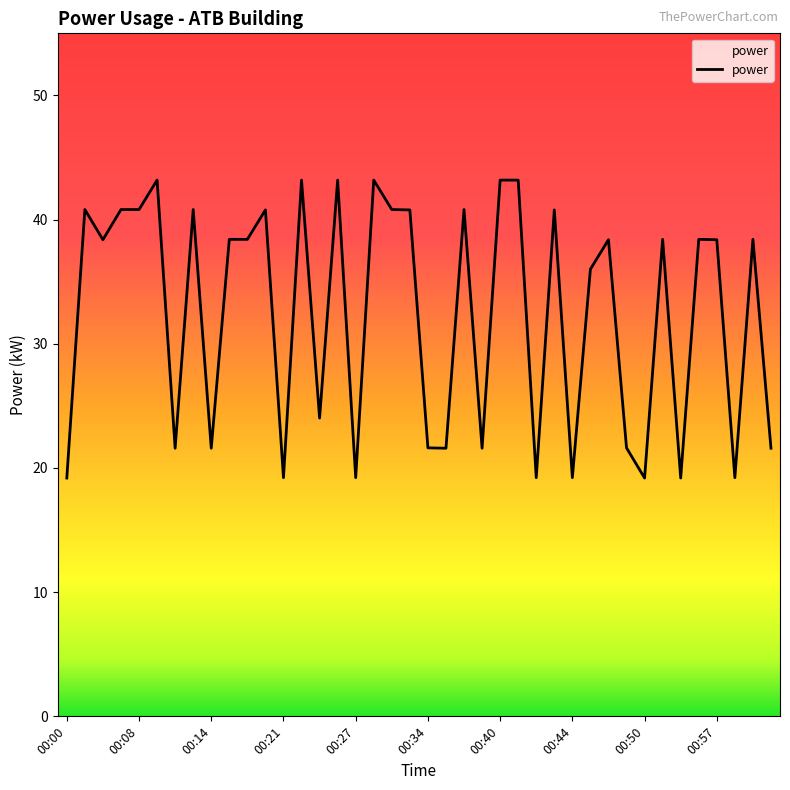

What is the smallest value displayed?

19.2